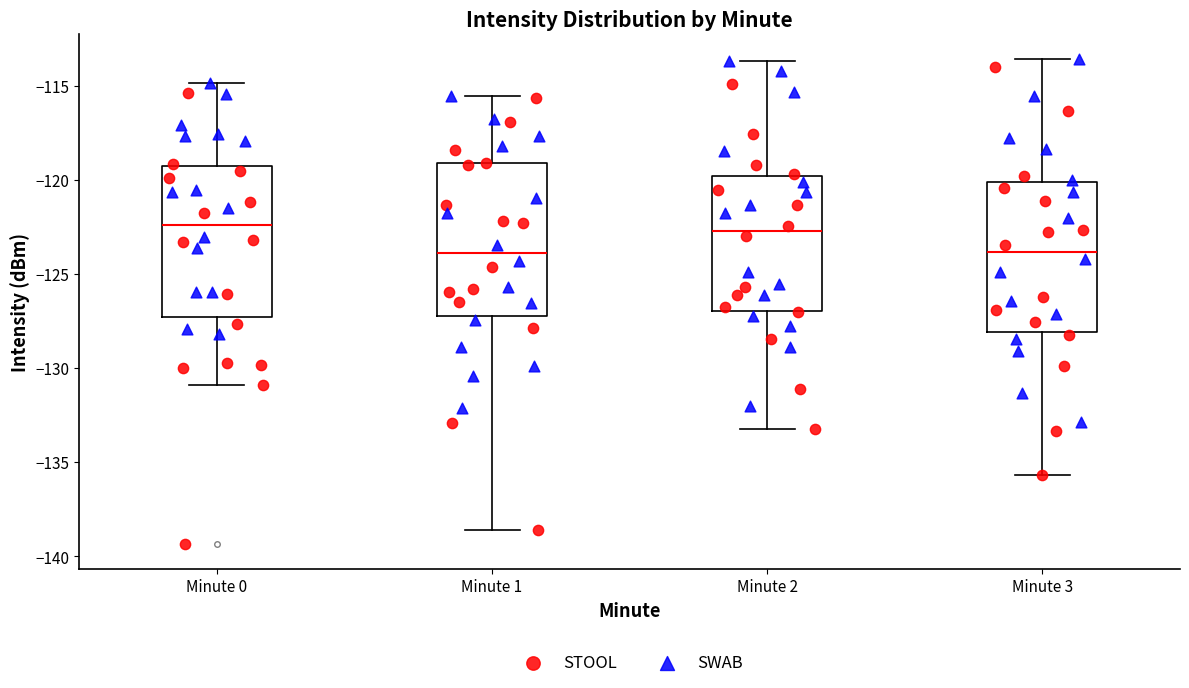

Reading left to right, read every box against the y-axis: the position of its median line, the range the box covers, and the ends of its whiskers. The values are not printed on the chart, so give them approximately, as read against the axis.

Minute 0: median -122.5, box -127.5 to -119.5, whiskers -131.0 to -115.0
Minute 1: median -124.0, box -127.0 to -119.0, whiskers -138.5 to -115.5
Minute 2: median -122.5, box -127.0 to -120.0, whiskers -133.0 to -113.5
Minute 3: median -124.0, box -128.0 to -120.0, whiskers -135.5 to -113.5